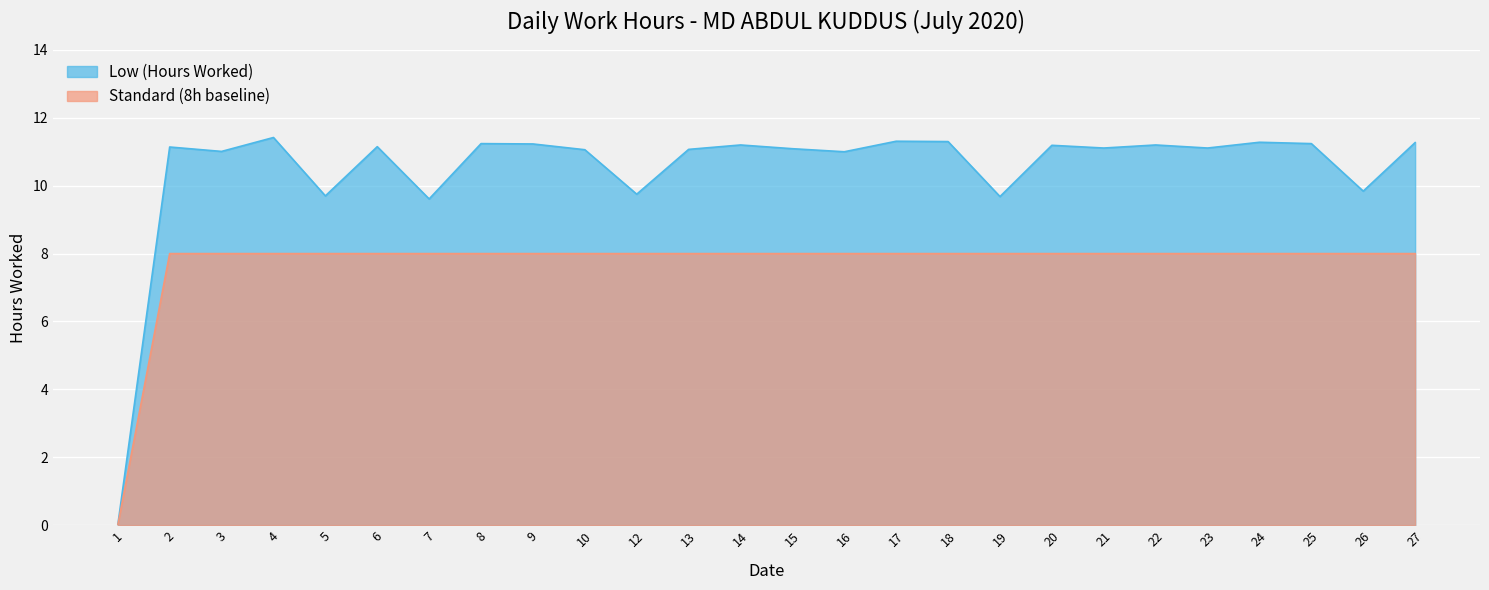

The Standard (8h baseline) series shows 2.7 at 14. True or false?

False